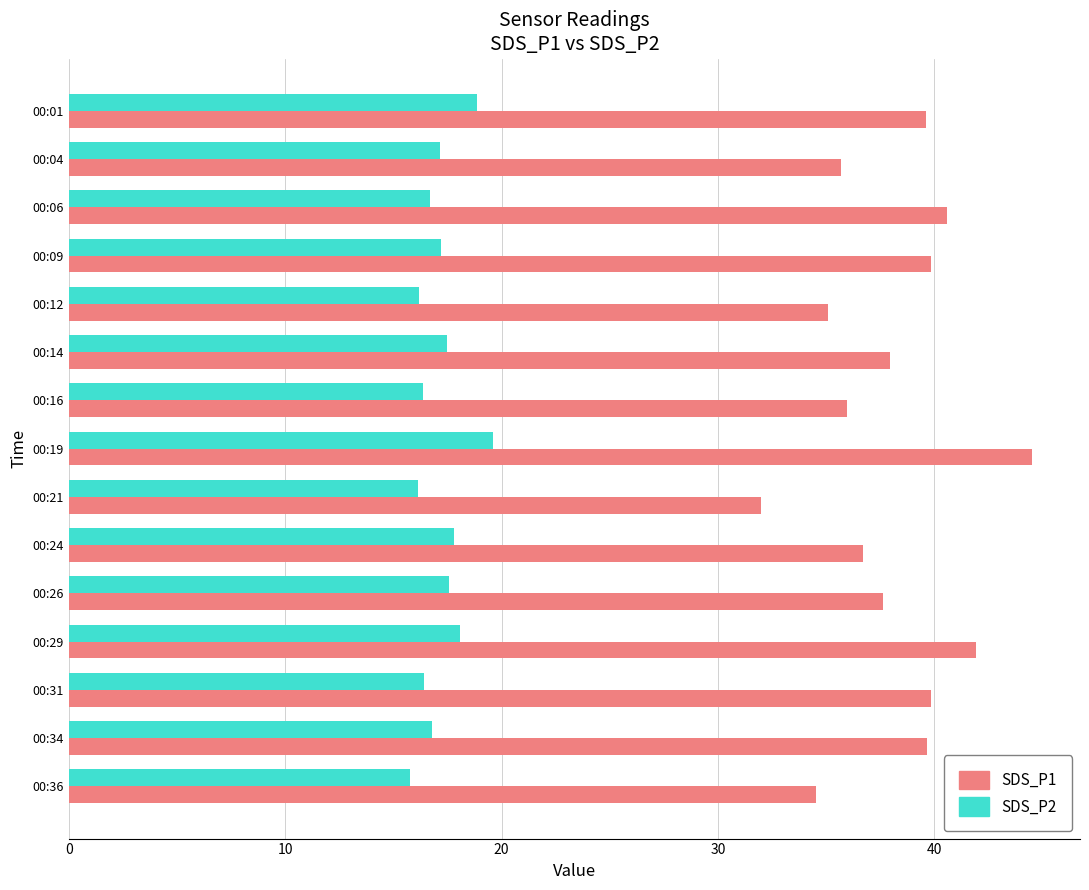

At which category does the chart reach its peak across all series?

00:19